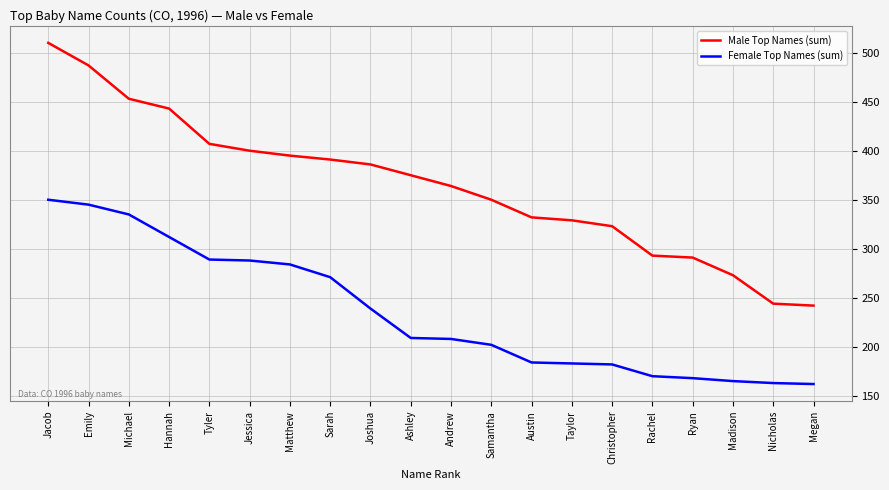

What is the smallest value displayed?

162